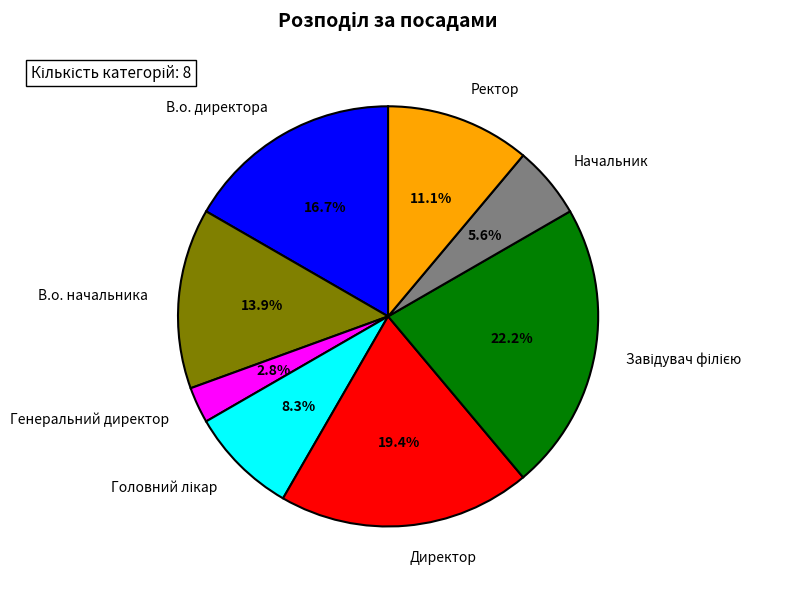

How many slices are in this pie chart?

8